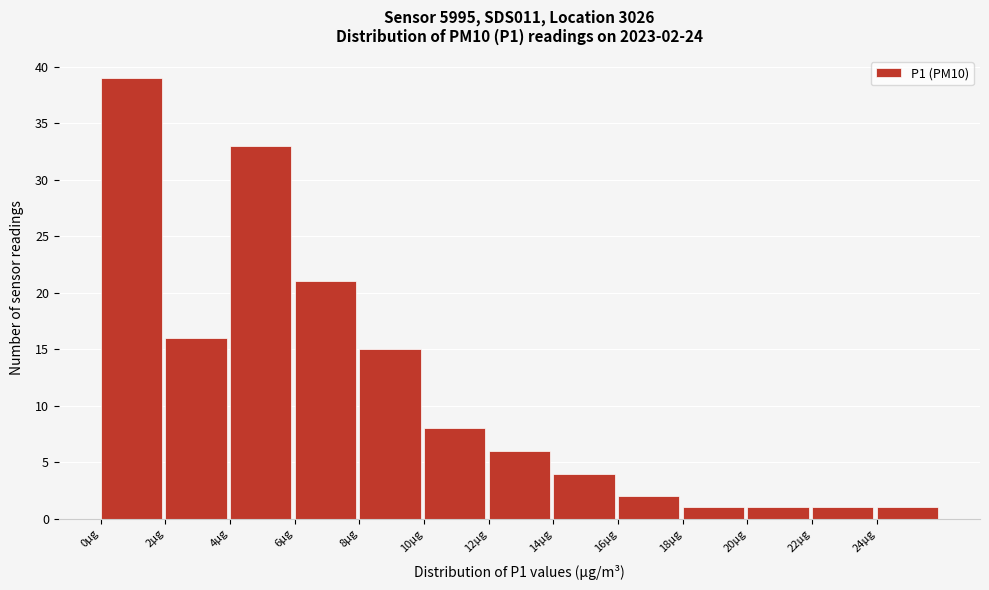

Over which range of the x-axis is the bar tallest?

0 to 2